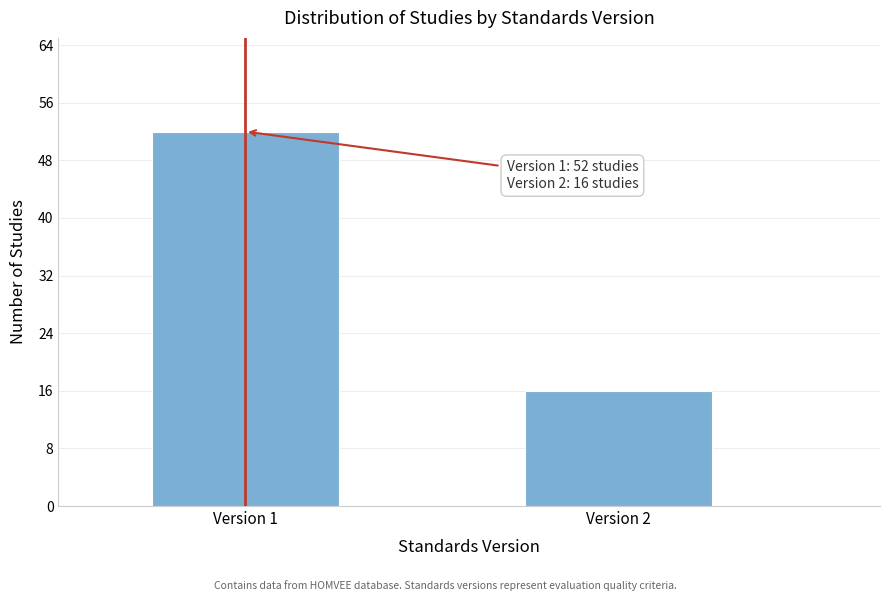

Reading right to left, transcribe all the data shown in this chart.

16	52